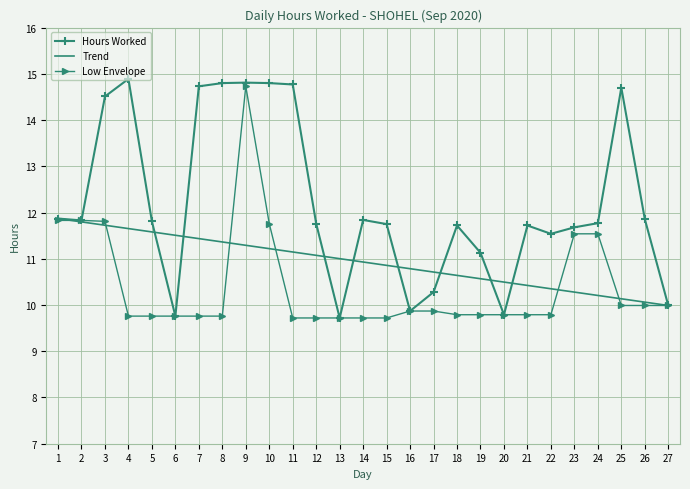

Where does the Trend series first go above 10?

1